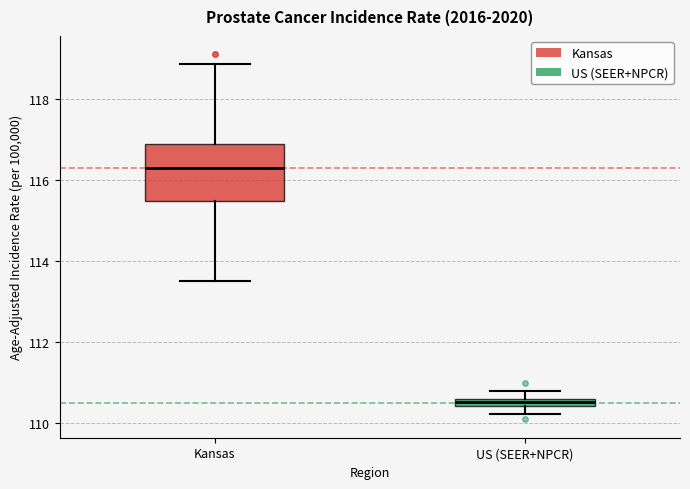

Which box is the tallest, from its lower edge to its upper edge?

Kansas